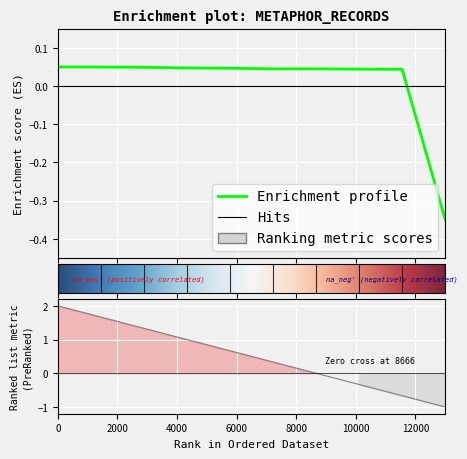

How many negative values are there?

1